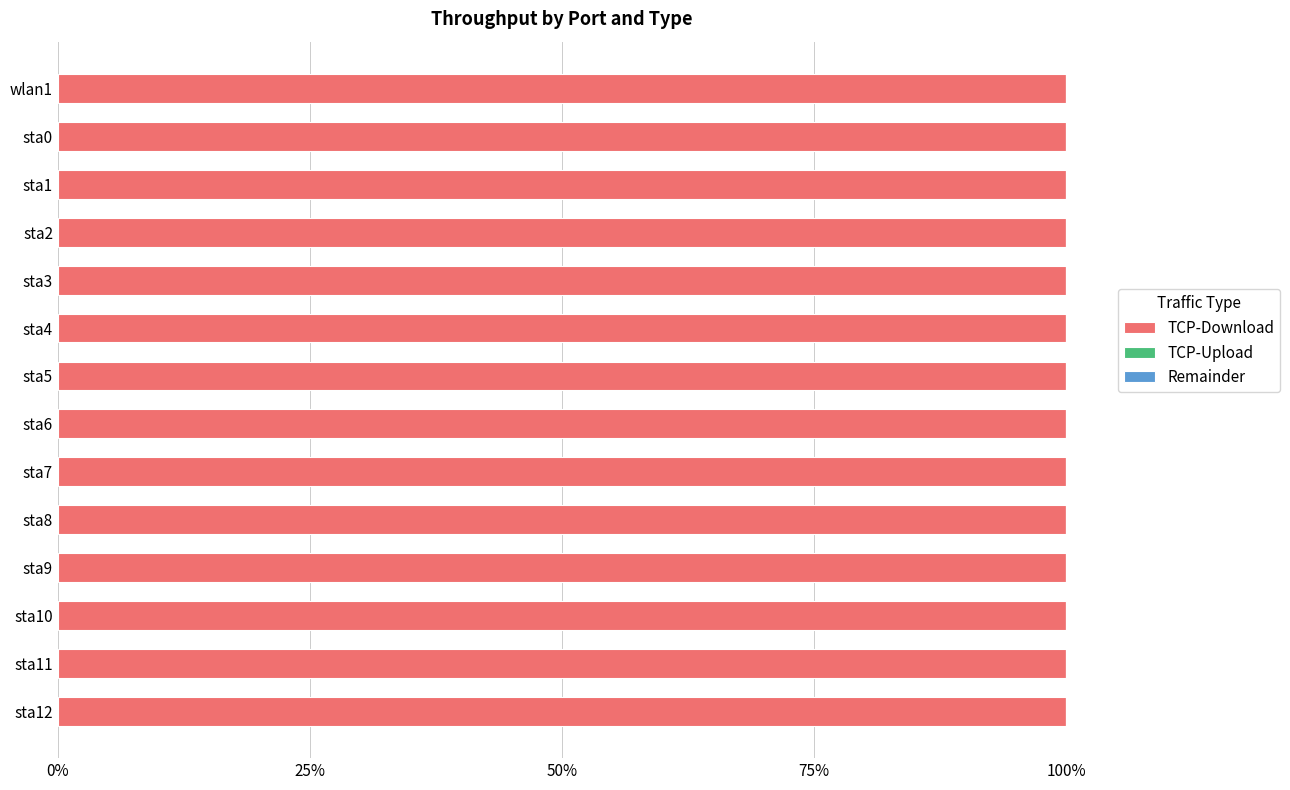

What is the maximum value for TCP-Download?

16925.0